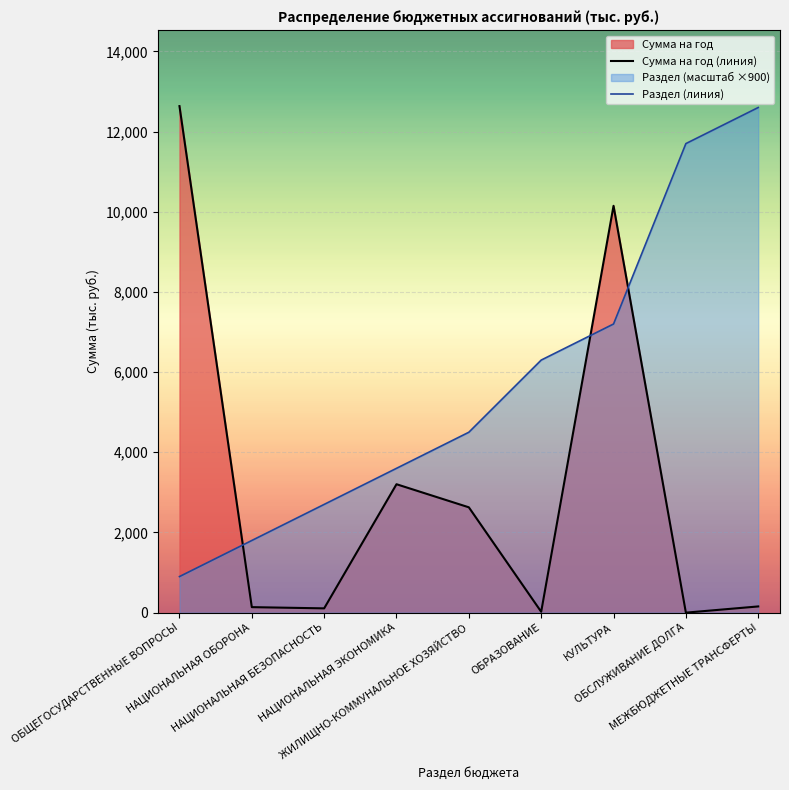

Does the chart display data point markers on the line(s)?

No